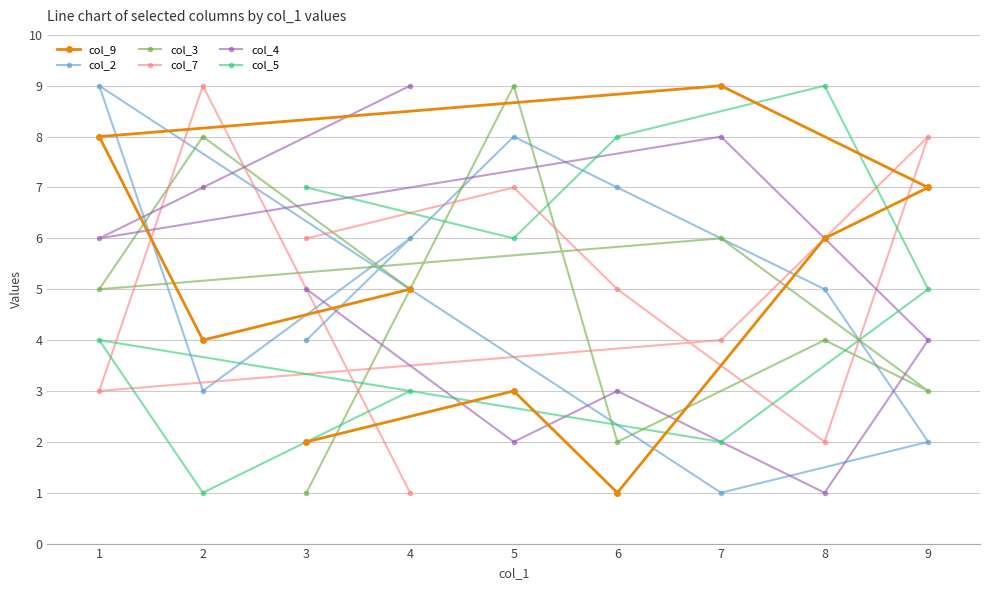

True or false: col_2 and col_9 intersect in this chart.

True